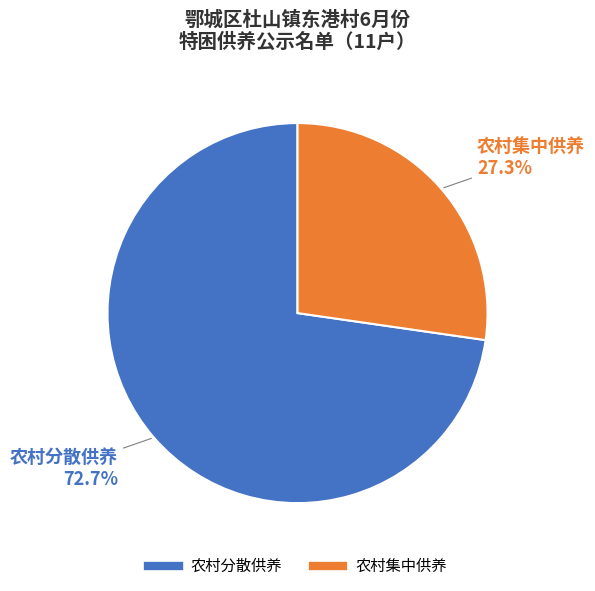

Count the number of slices in the pie.

2